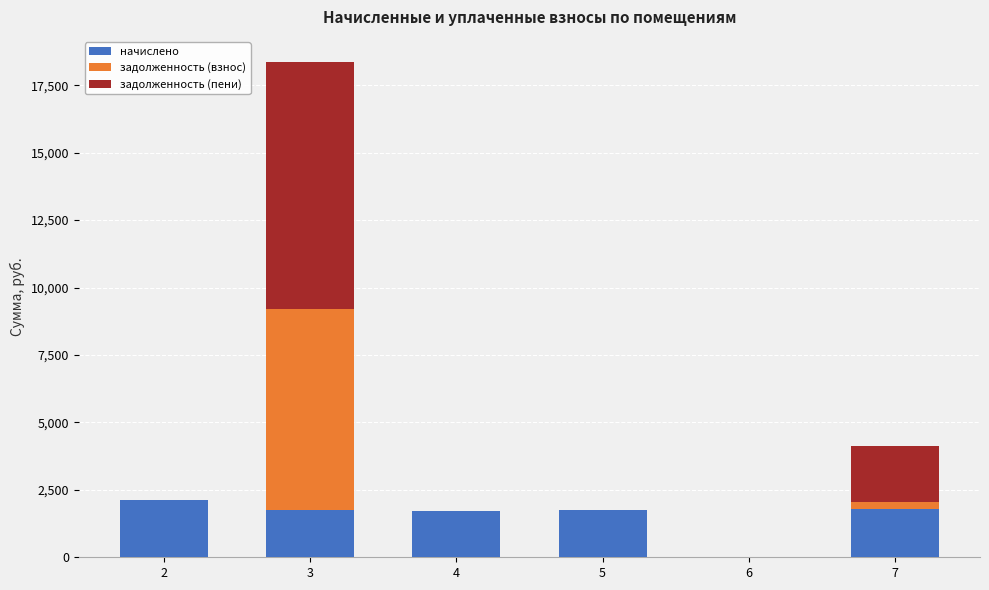

What is the total value across all series at 4?

1719.4